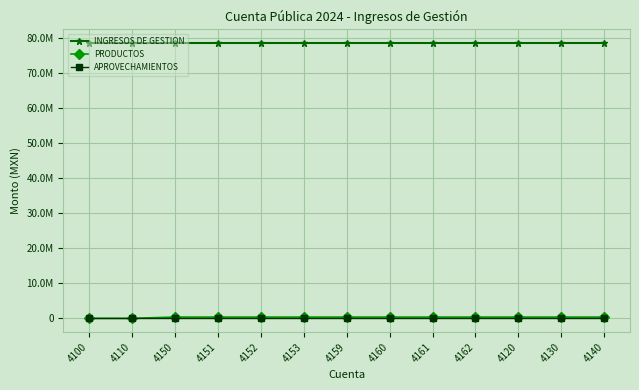

Does the chart have visible grid lines?

Yes